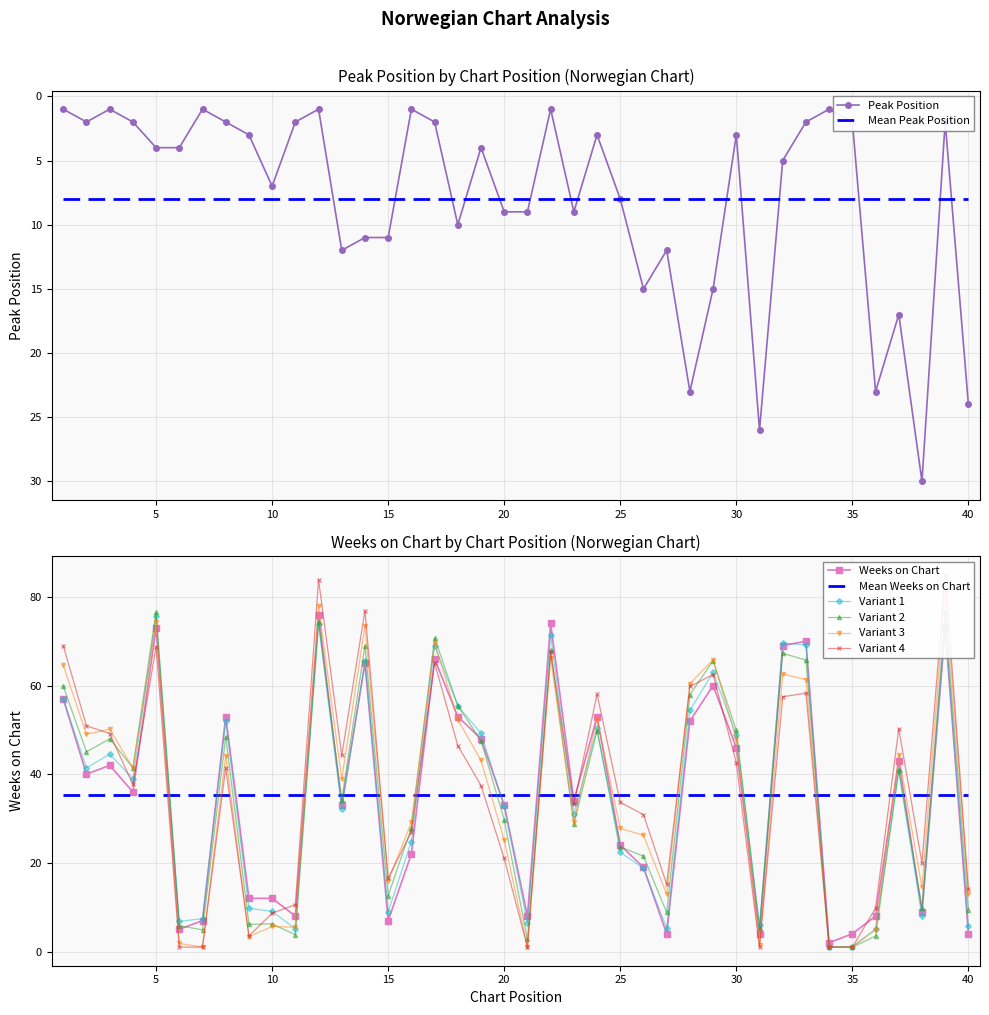

What is the highest value of the Peak Position series?

30